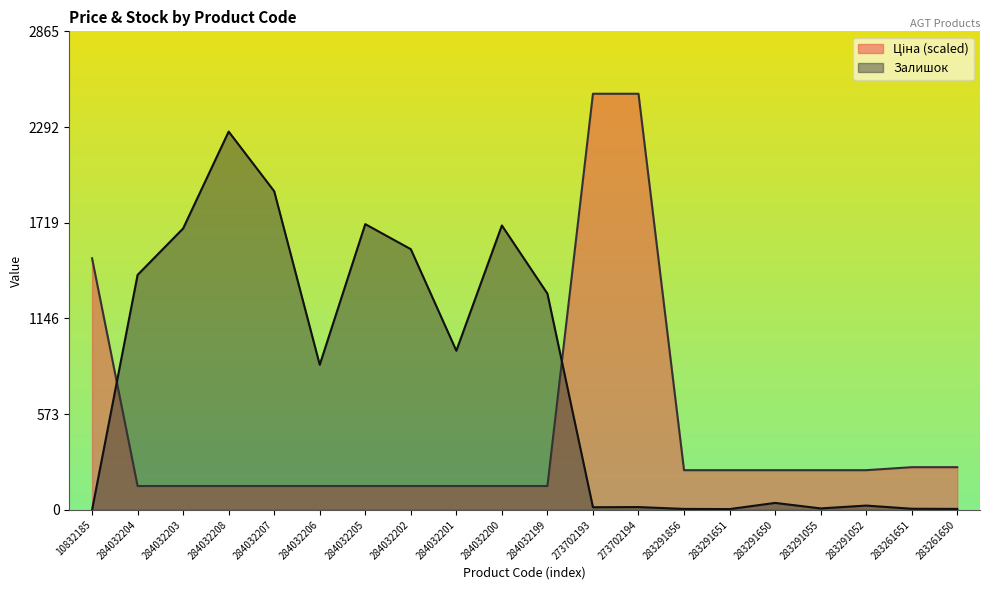

What are all the series names shown in the legend?

Ціна, Залишок